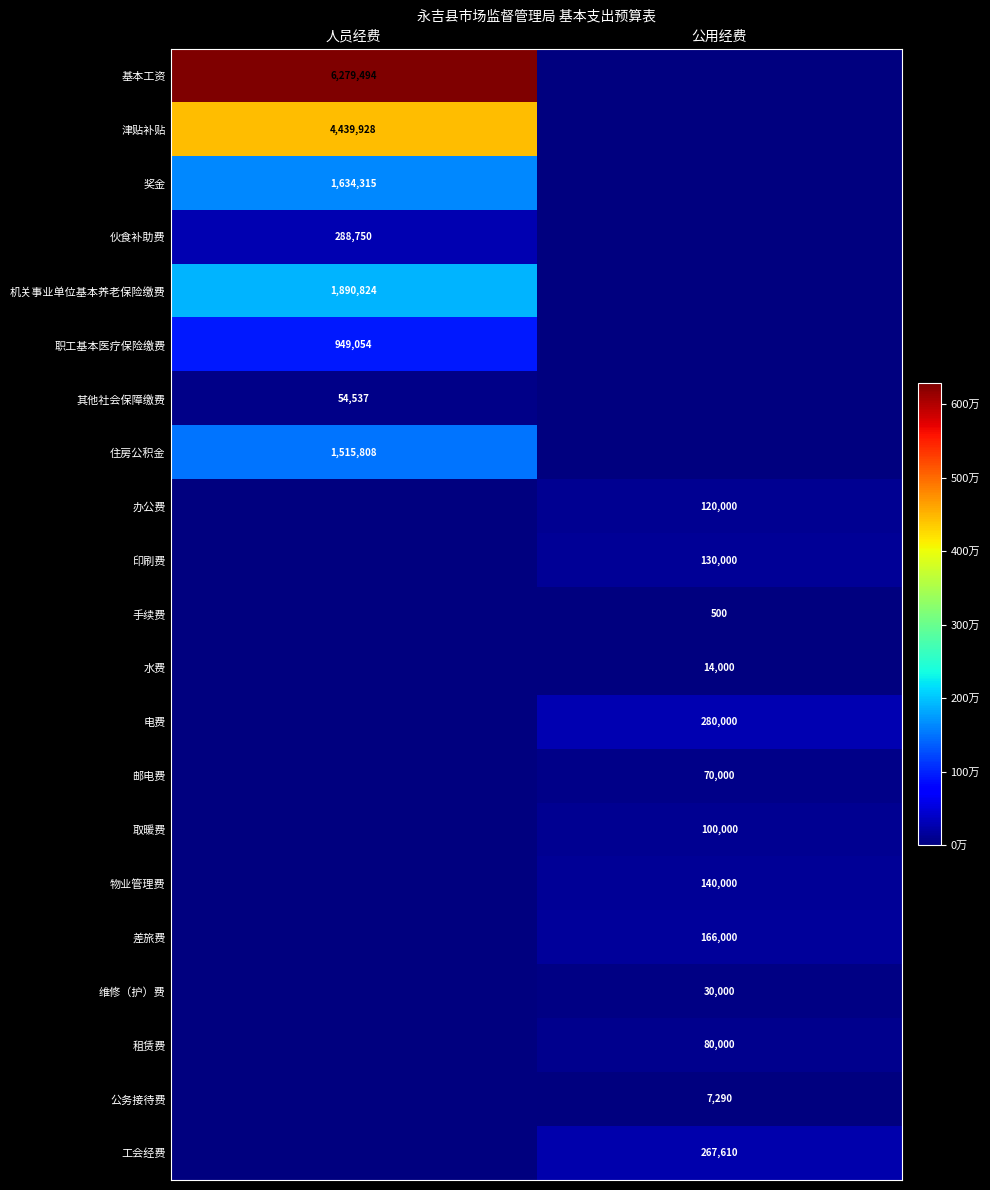

What is the average value of the 电费 series?

140000